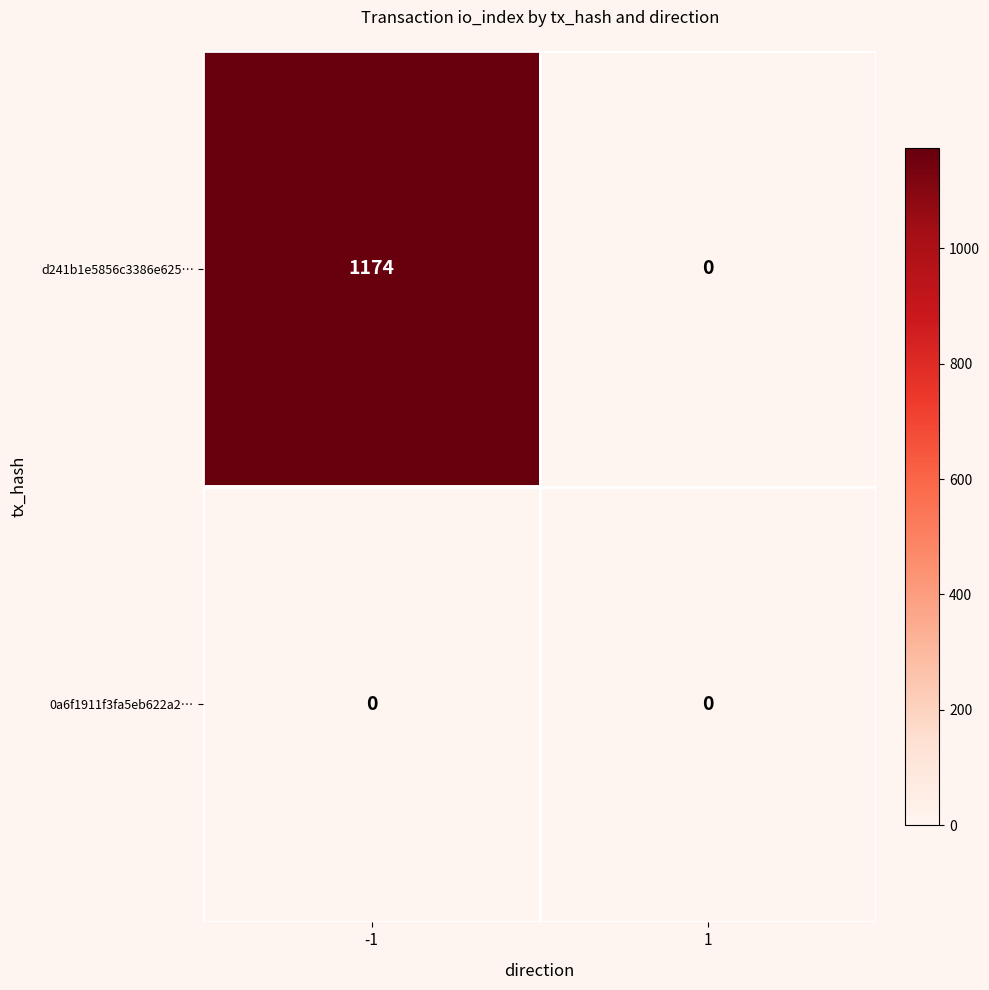

Which series has the widest spread of values?

d241b1e5856c3386e625…